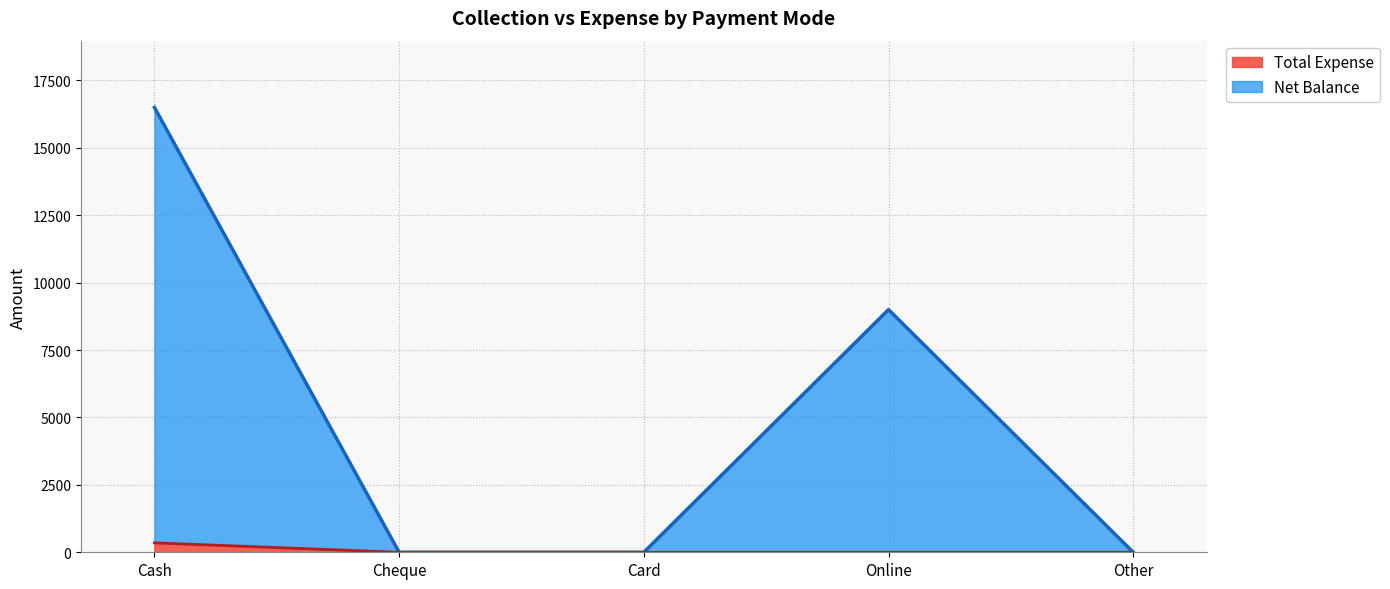

Between Cash and Other, which is larger?

Cash